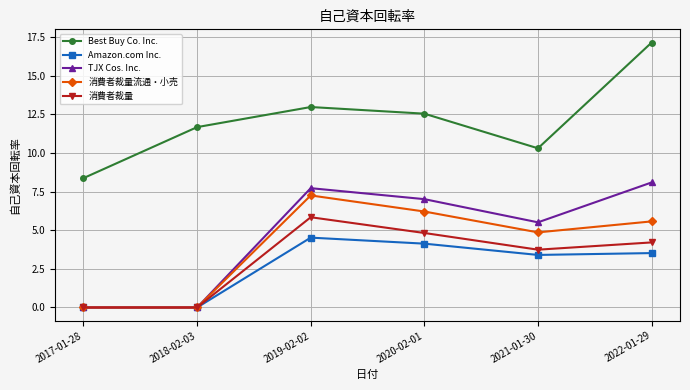

At which category does Best Buy Co. Inc. reach its first local peak?

2019-02-02